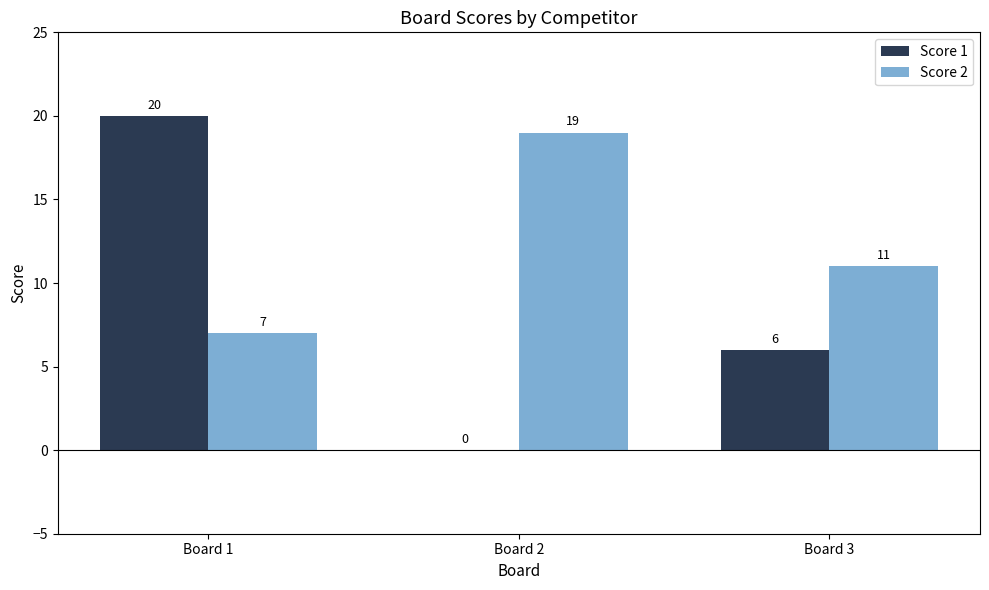

How many groups of bars are there?

3